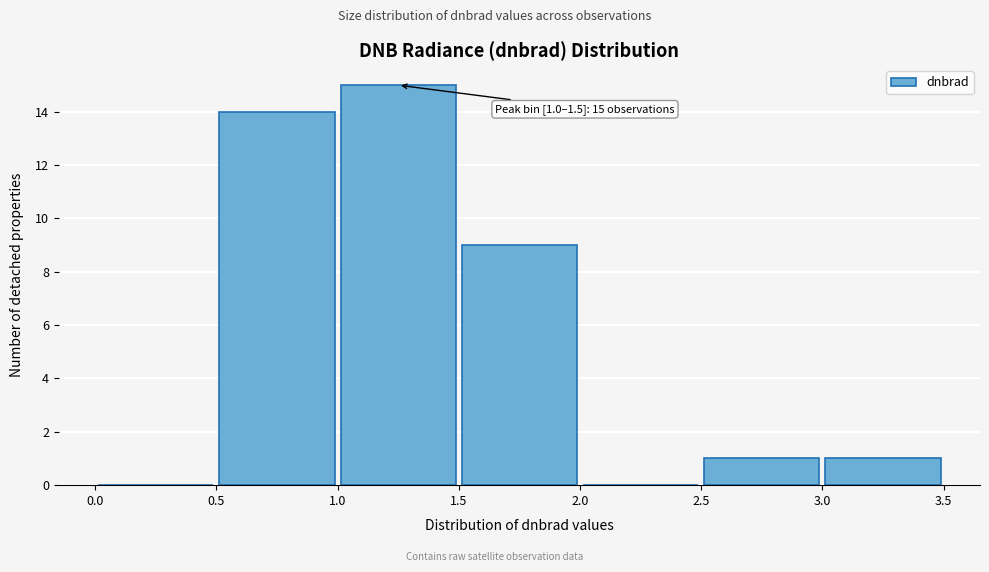

Which range on the x-axis has the tallest bar?

1.0 to 1.5